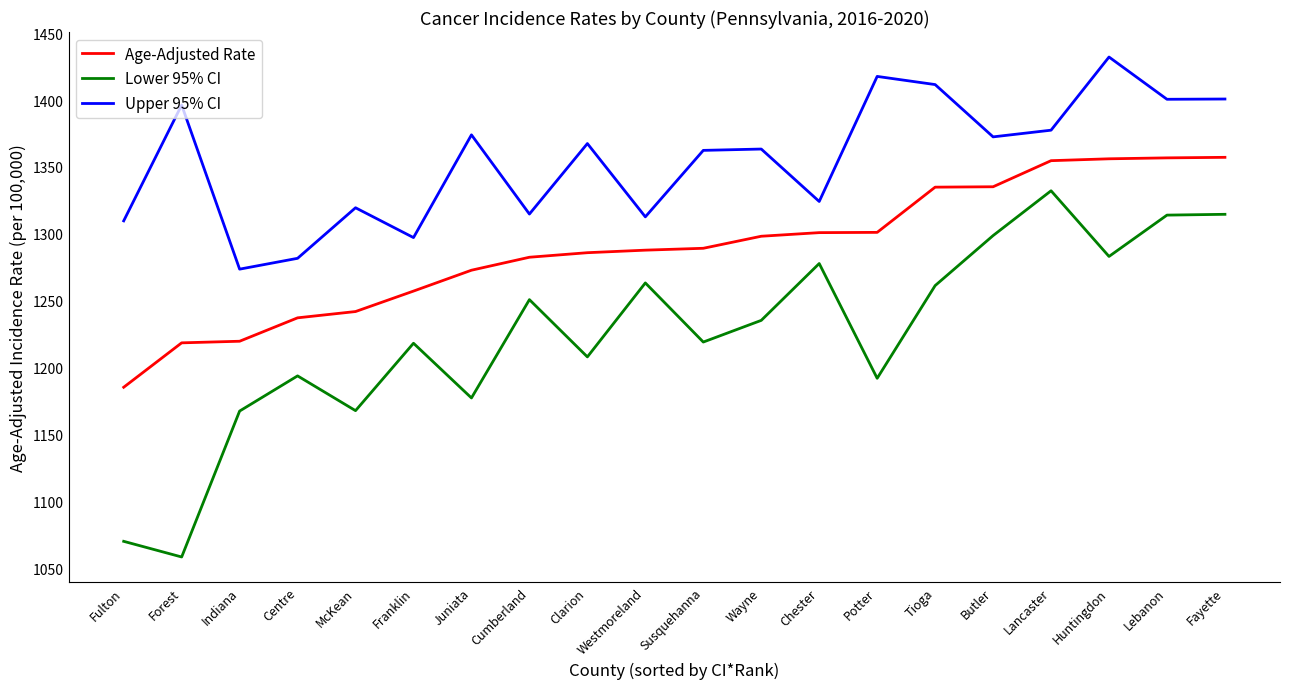

What is the sum of the Age-Adjusted Rate values at McKean and Centre?

2479.1